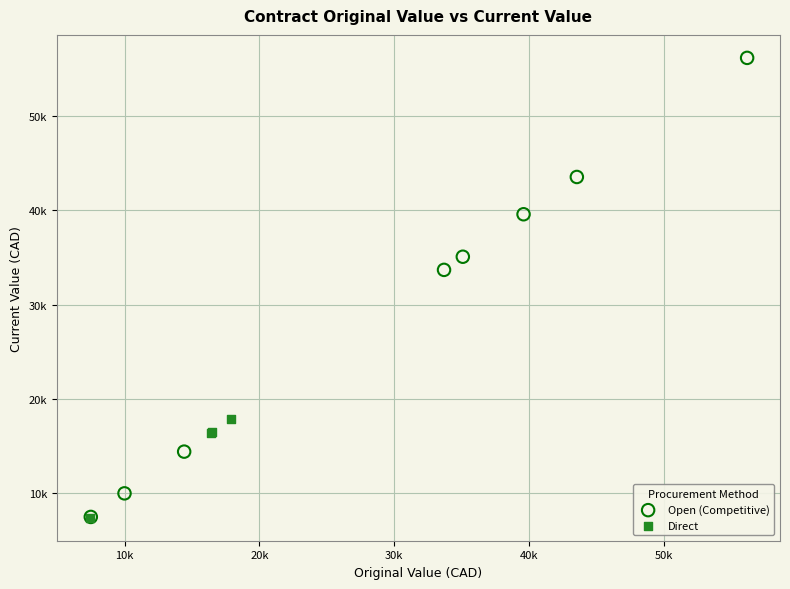

Which series has the largest Y range (max minus min)?

Open (Competitive)